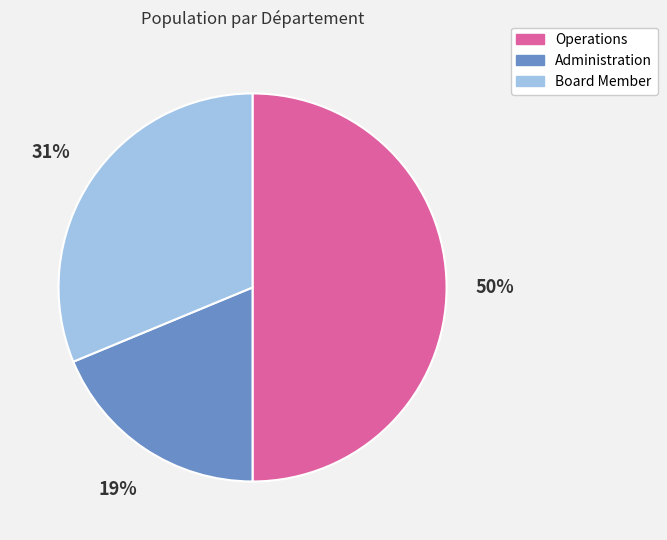

Do Operations and Administration together represent more than half of the pie?

Yes